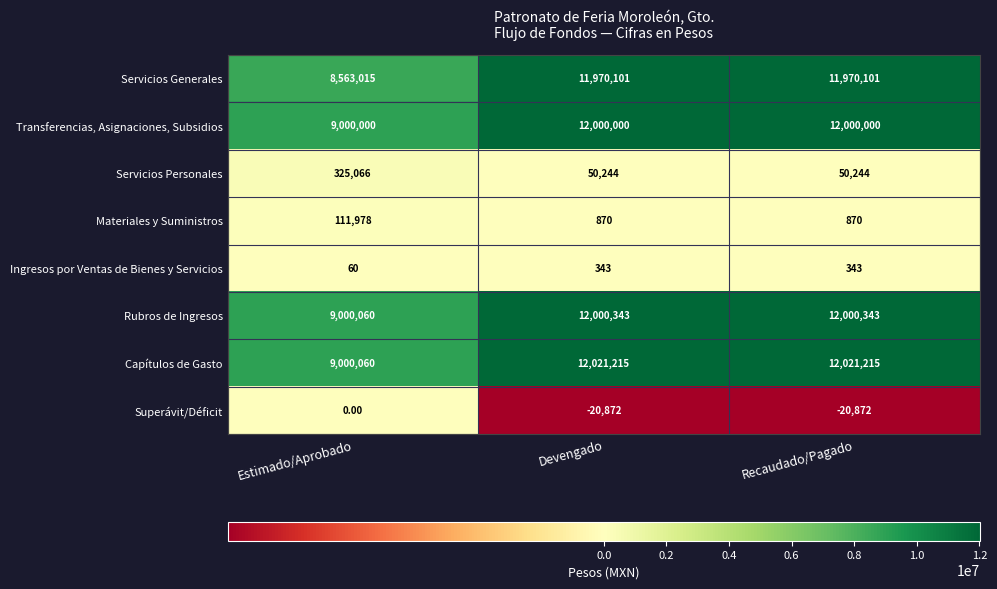

Which series changed the most between Estimado/Aprobado and Recaudado/Pagado?

Servicios Generales